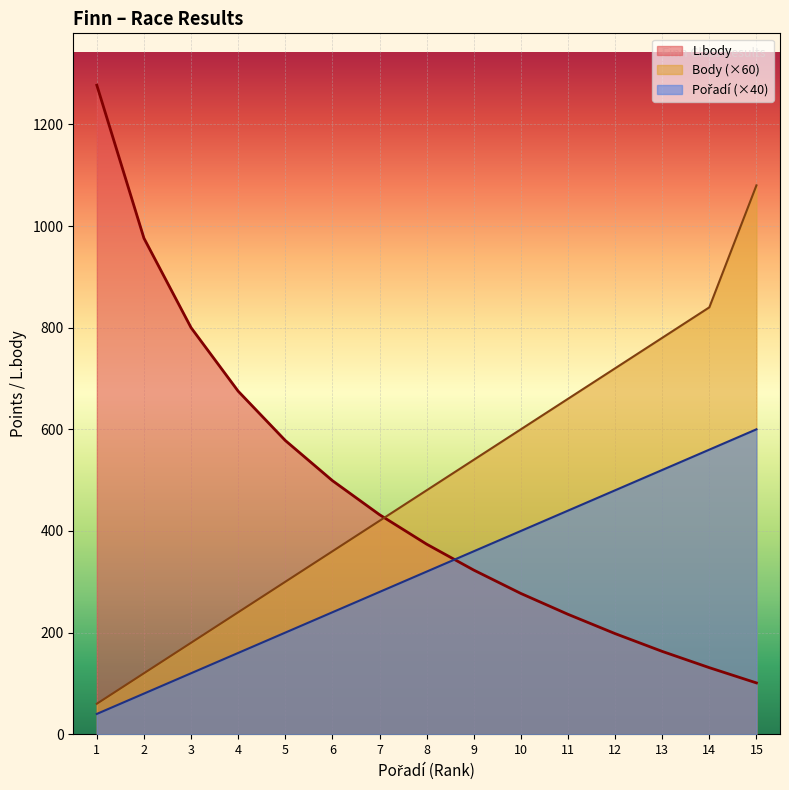

How many series are shown in this chart?

3